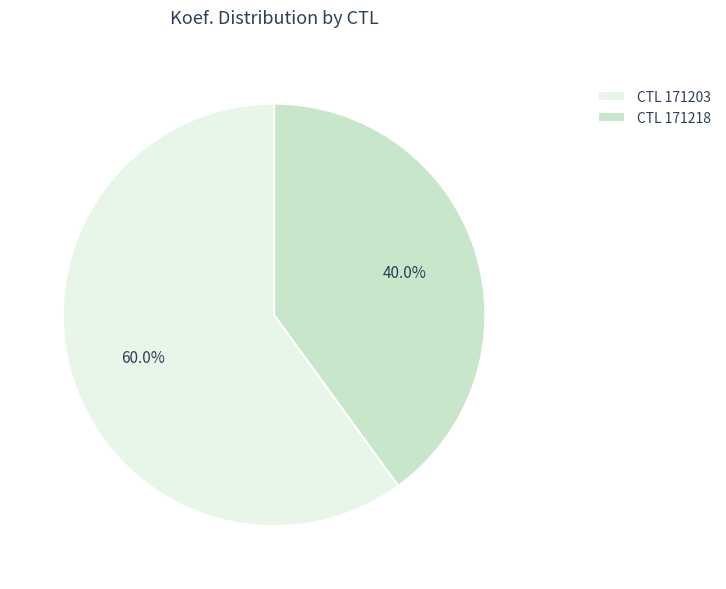

What is the smallest slice in the pie chart?

CTL 171218